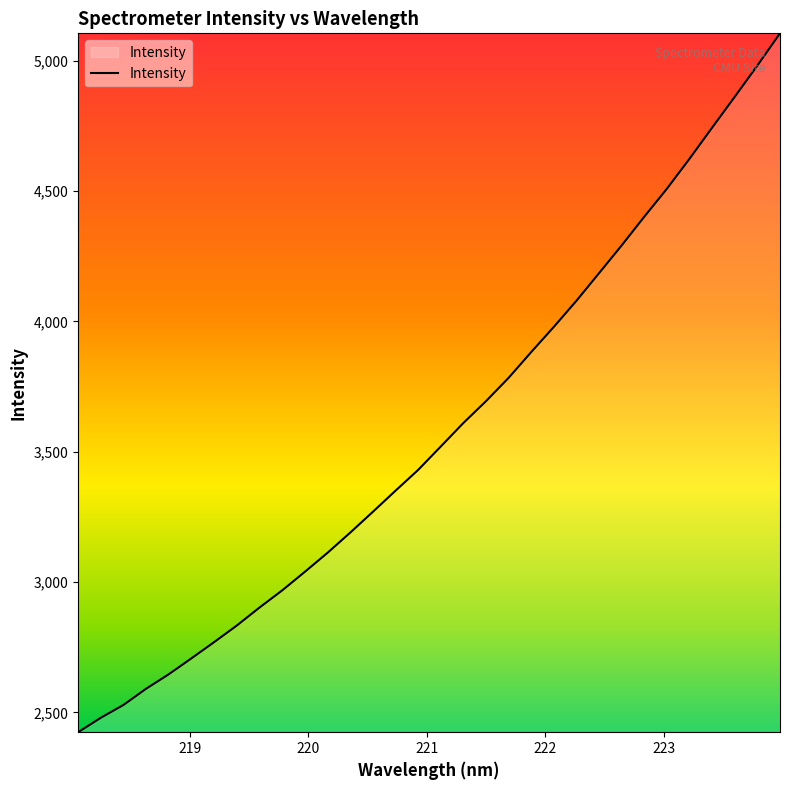

What is the greatest value displayed?

5104.7